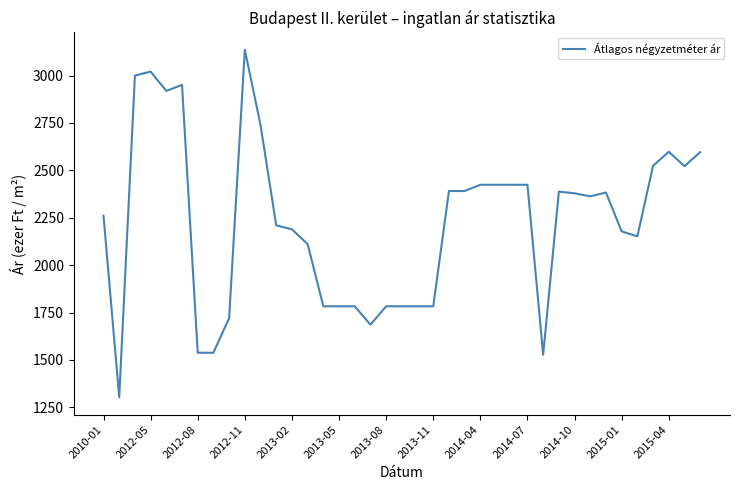

Does the chart display data point markers on the line(s)?

No